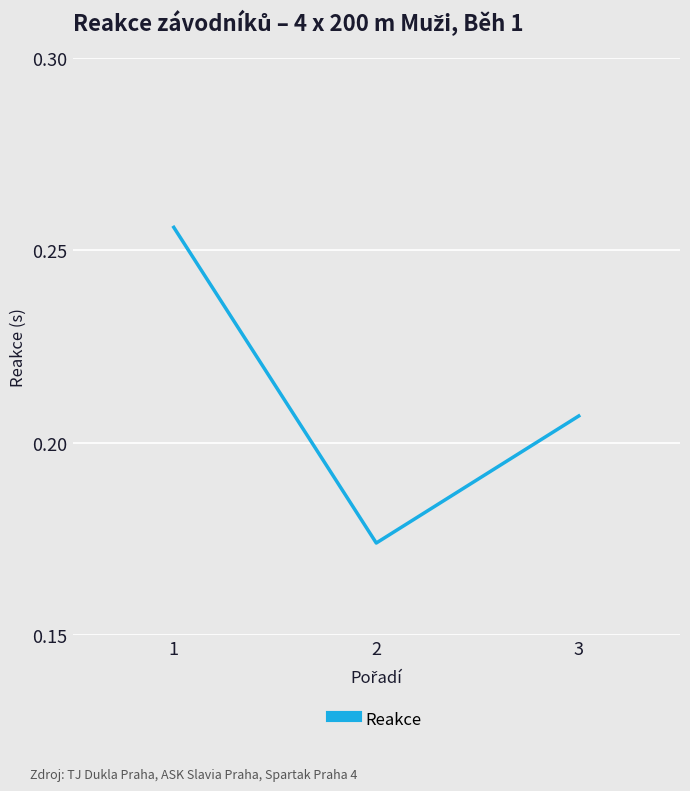

At which label is the value closest to 0?

2